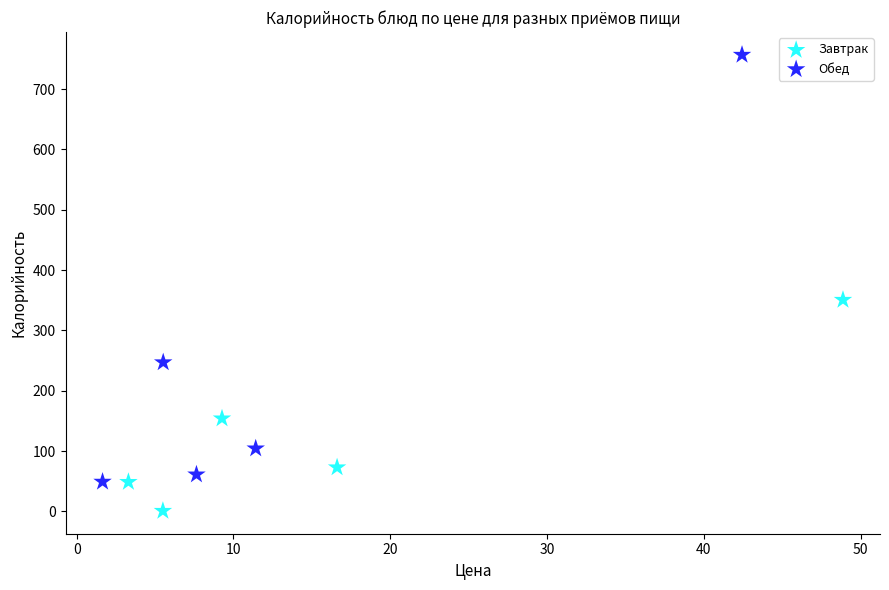

Which series reaches the minimum Y coordinate?

Завтрак